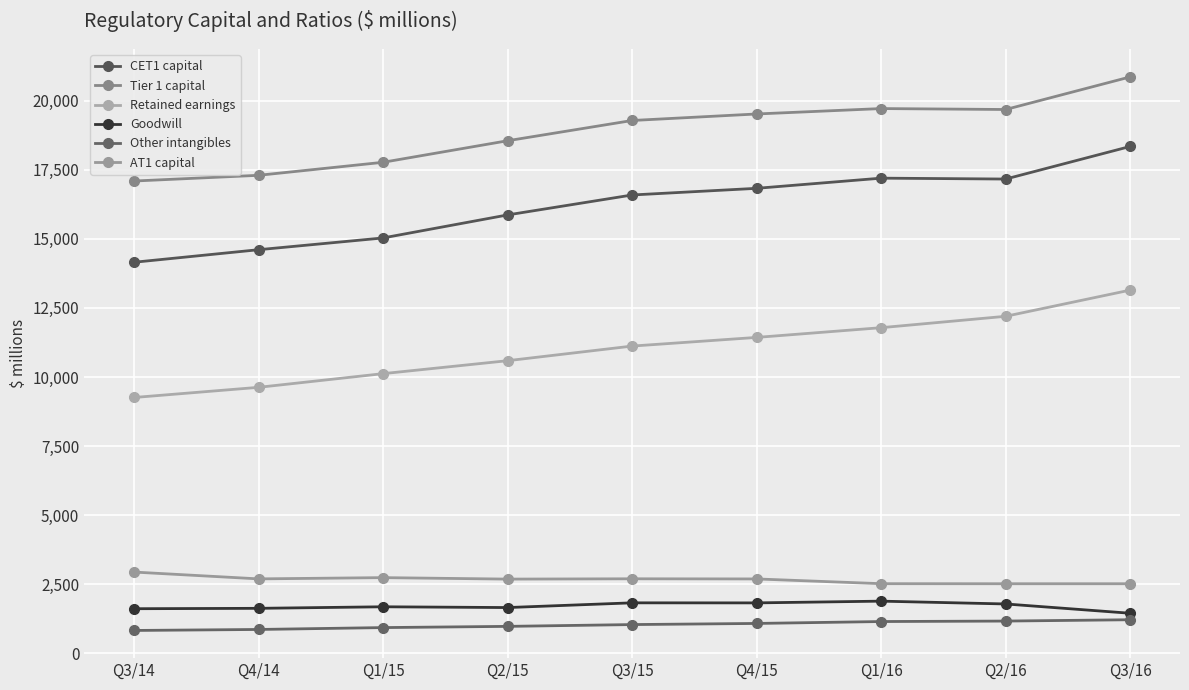

At which label does Goodwill first exceed 1683?

Q3/15